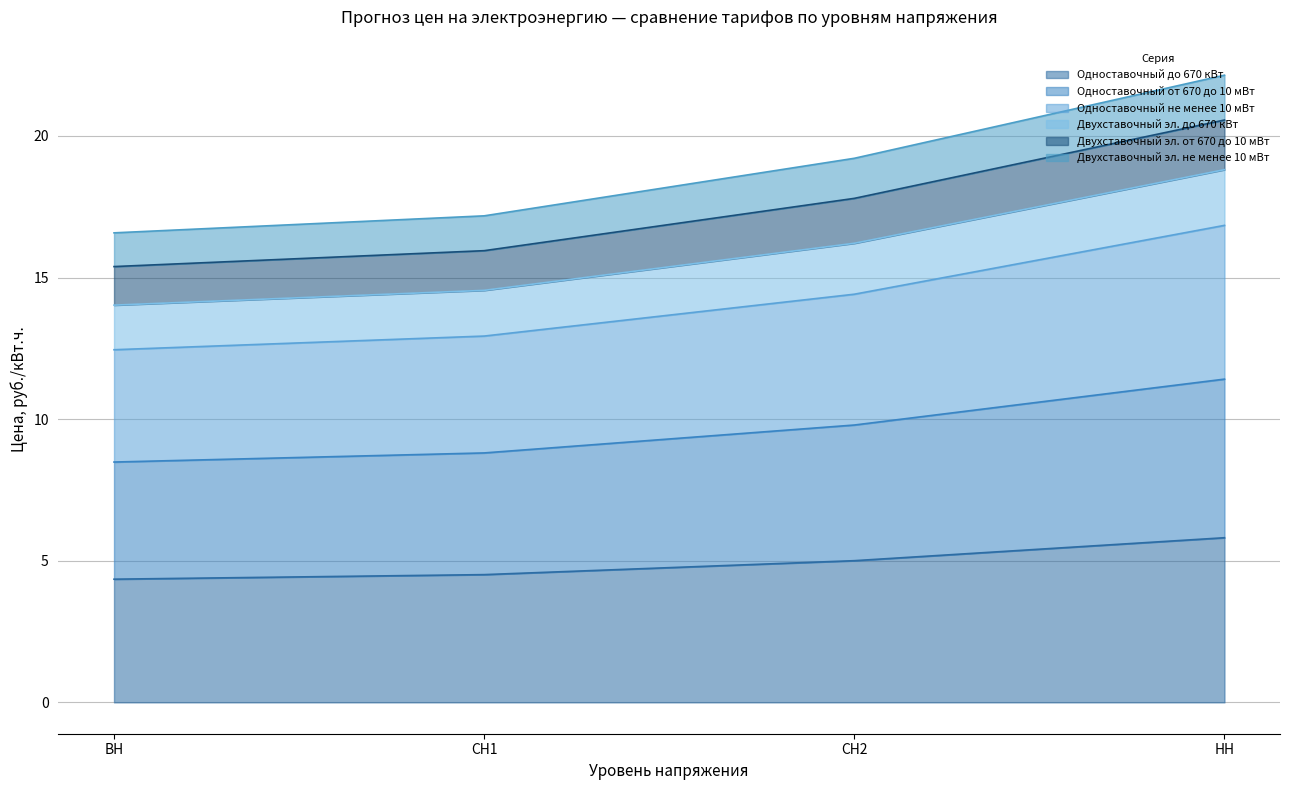

At which label does Одноставочный до 670 кВт reach its peak?

НН